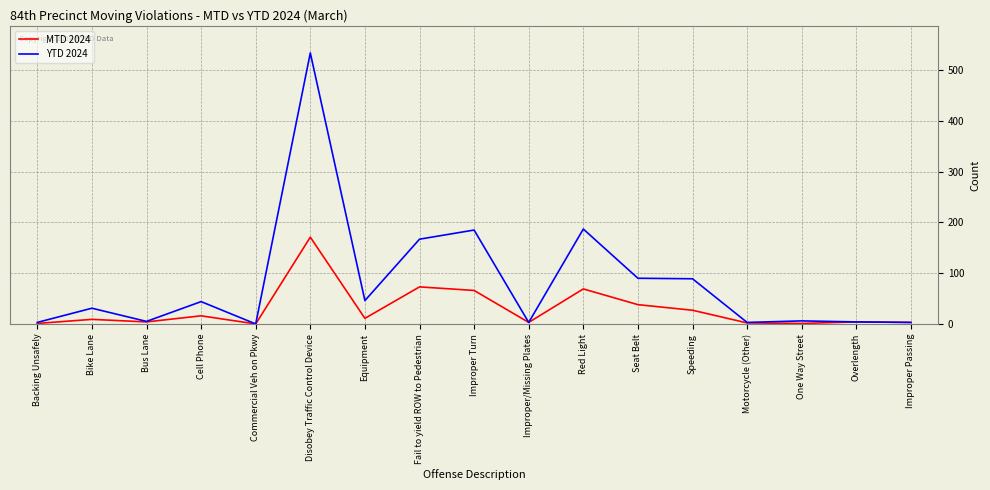

The value of MTD 2024 at Motorcycle (Other) is 2. True or false?

True